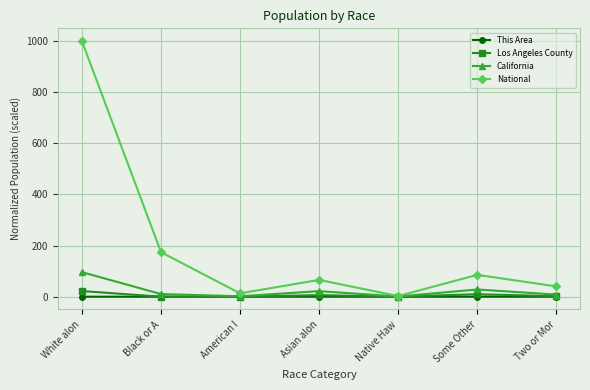

Is the value of Los Angeles County at Native Haw greater than the value of National at Some Other?

No